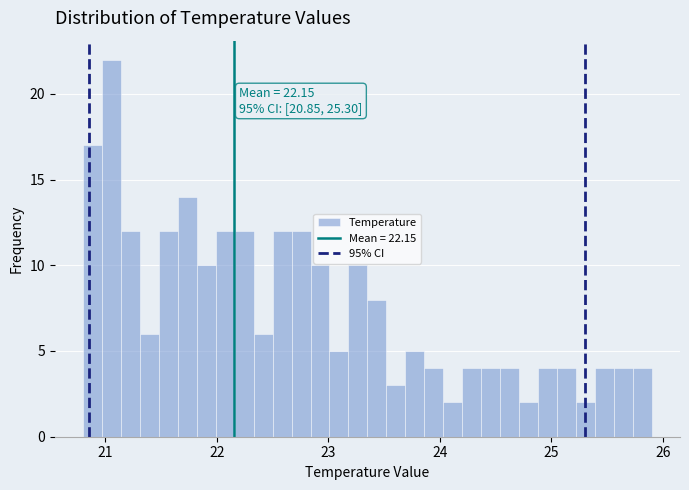

Around what value on the x-axis is the tallest bar? Give the approximate position of its centre, as read against the axis.

21.1